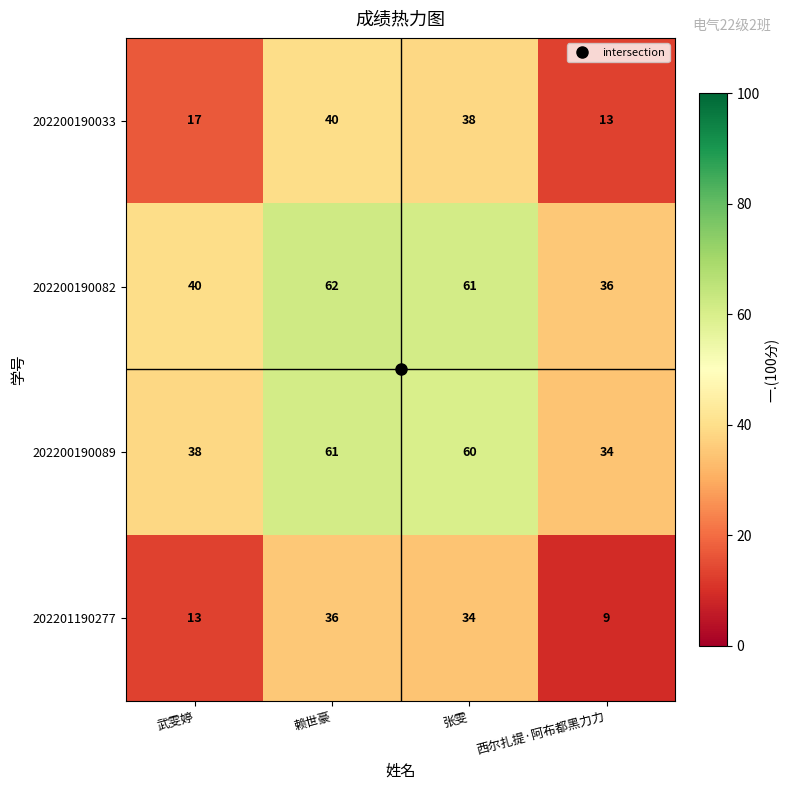

Rank the series by their maximum value, from highest to lowest.

202200190082, 202200190089, 202200190033, 202201190277